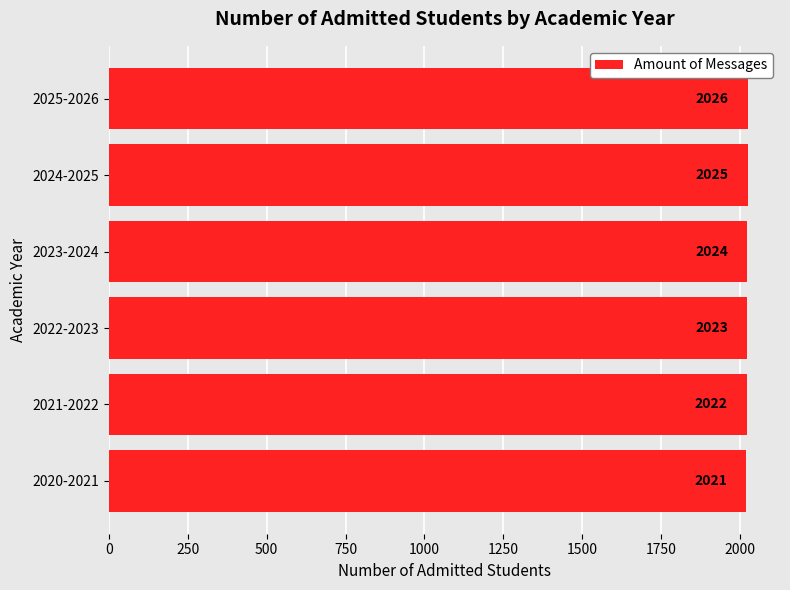

Is it true that the value at 2023-2024 is 918?

False